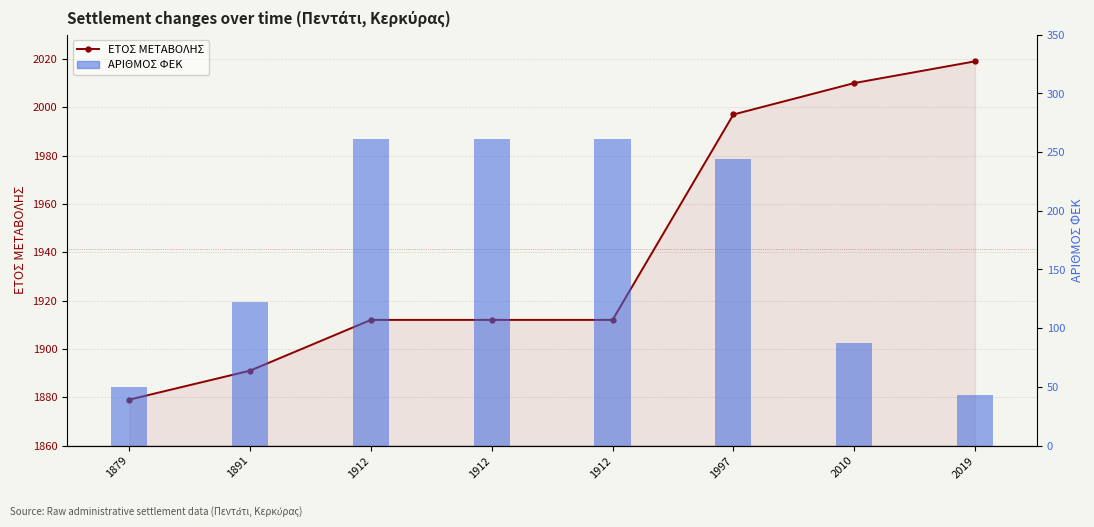

Are the bars horizontal?

No